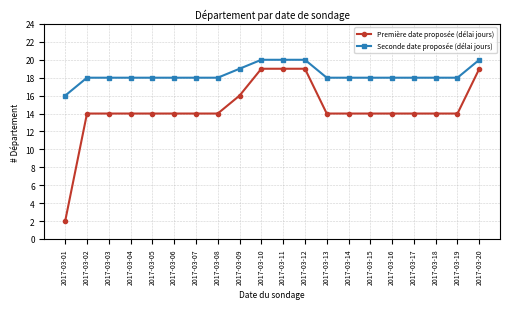

Does the chart have visible grid lines?

Yes